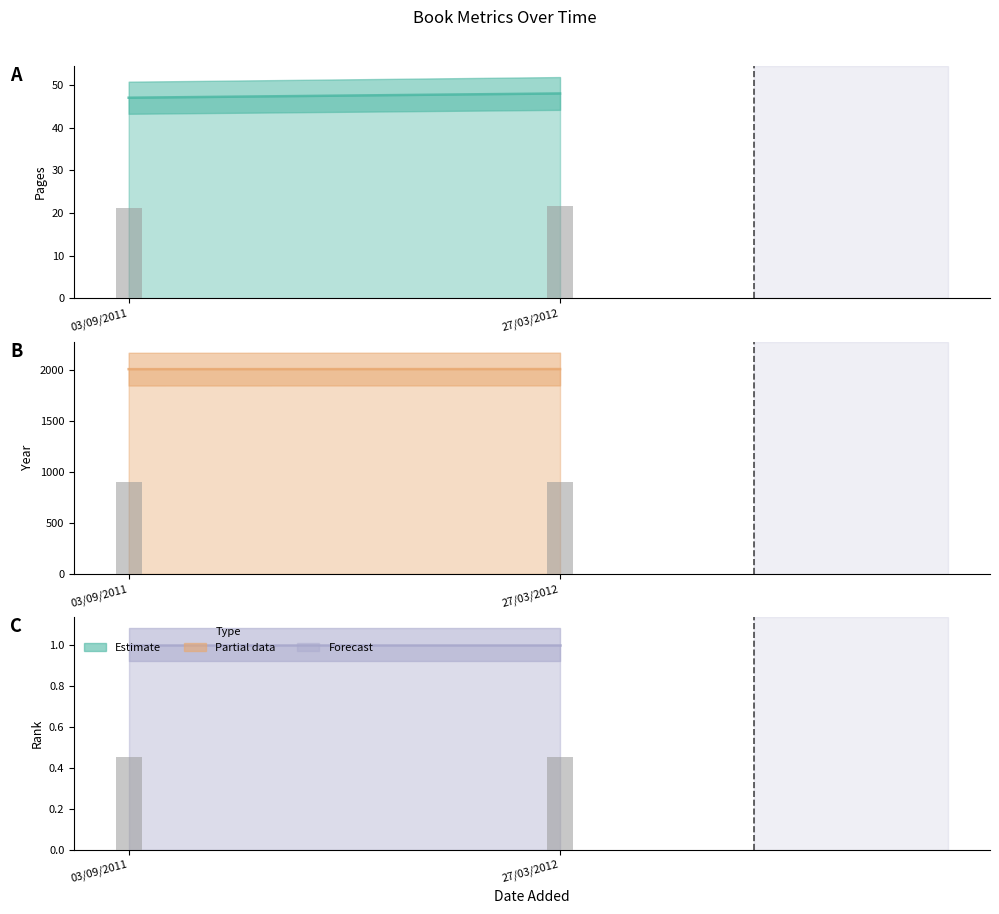

What is the maximum value for Pages line?

48